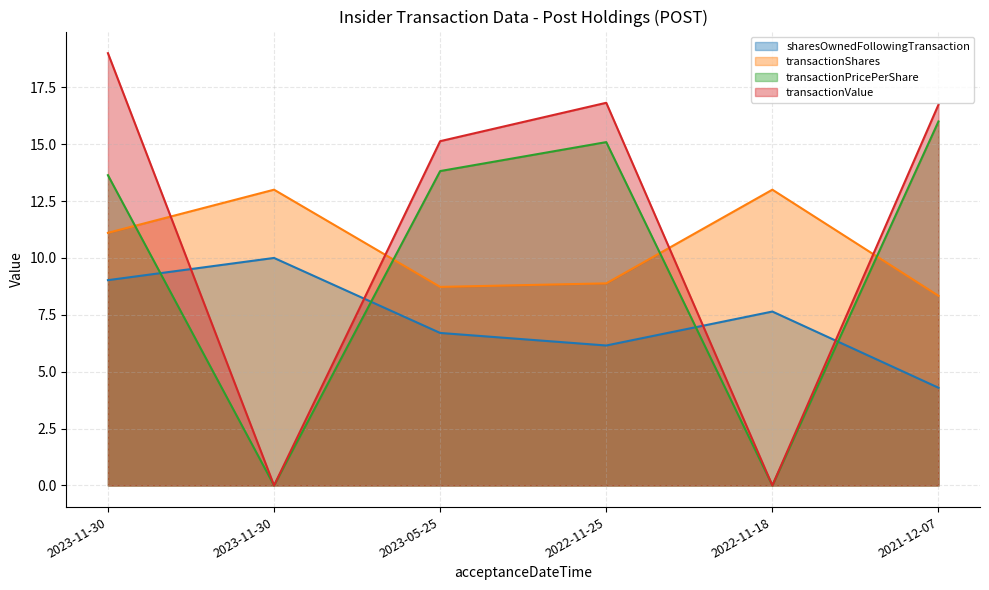

List the series in order of their peak value, lowest first.

sharesOwnedFollowingTransaction, transactionShares, transactionPricePerShare, transactionValue